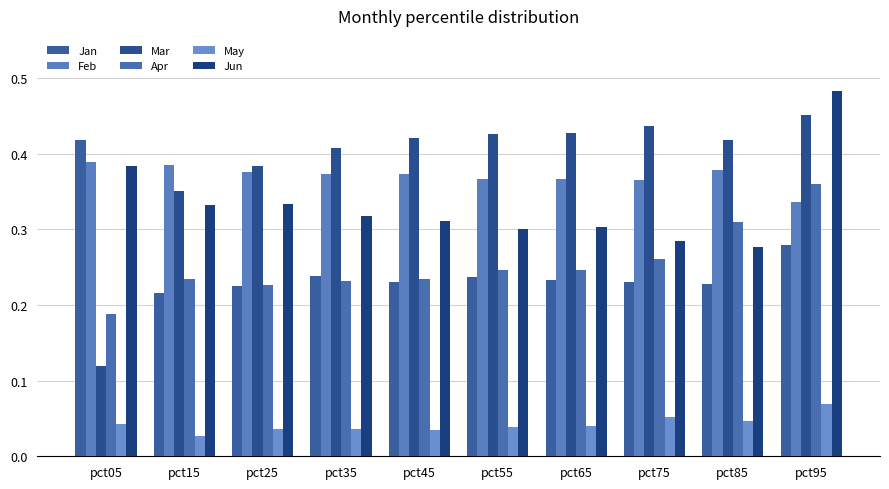

Count the Jun values in the range 0 to 1.

10